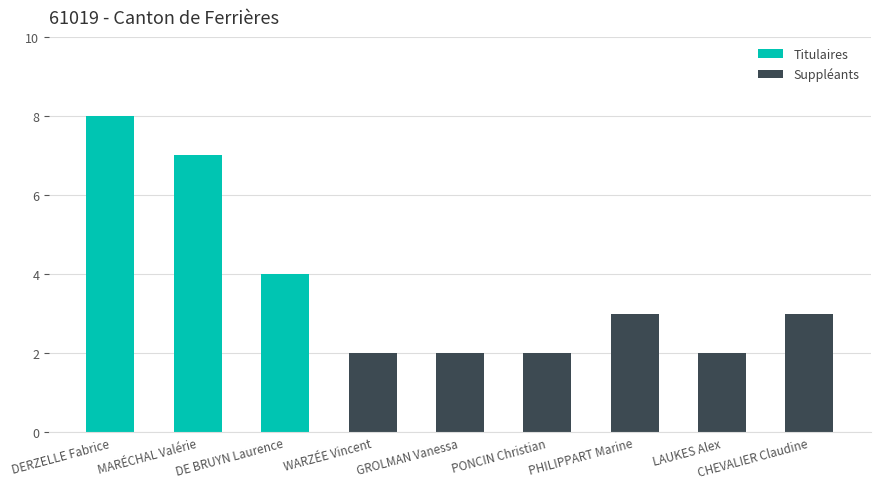

What is the highest value of the Titulaires series?

8